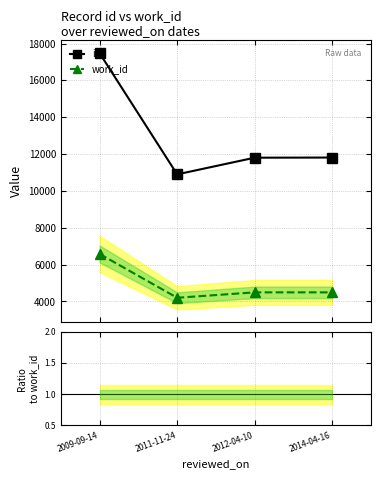

Reading left to right, transcribe all the data shown in this chart.

id: 17473.0	10899.0	11804.0	11812.0
work_id: 6576.0	4200.0	4493.0	4493.0
id / work_id: 2.7	2.6	2.6	2.6